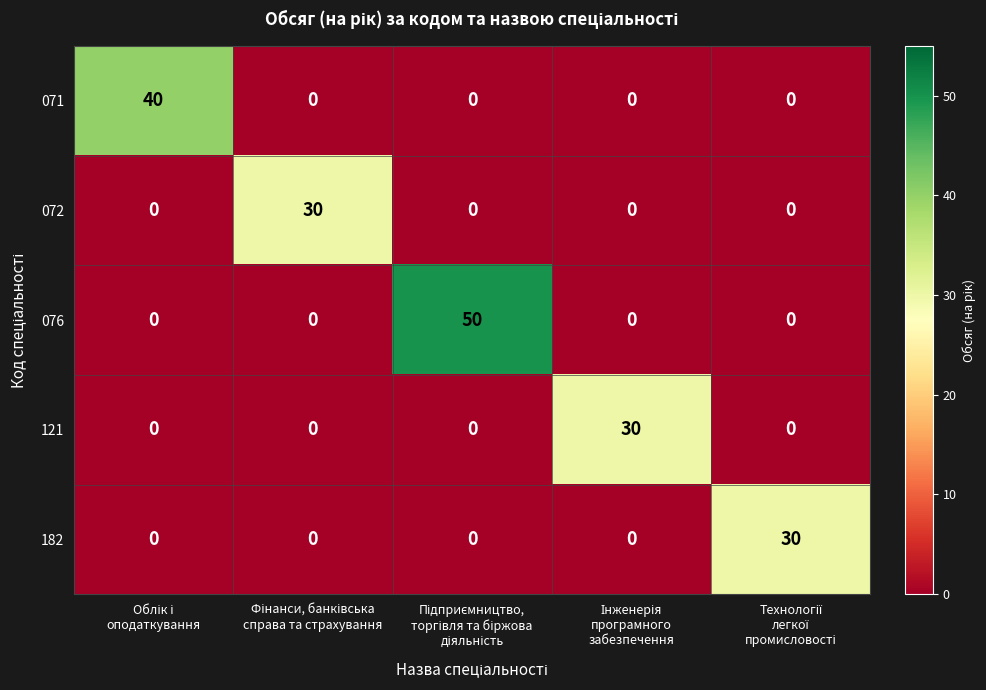

Which series has the largest total across all categories?

076